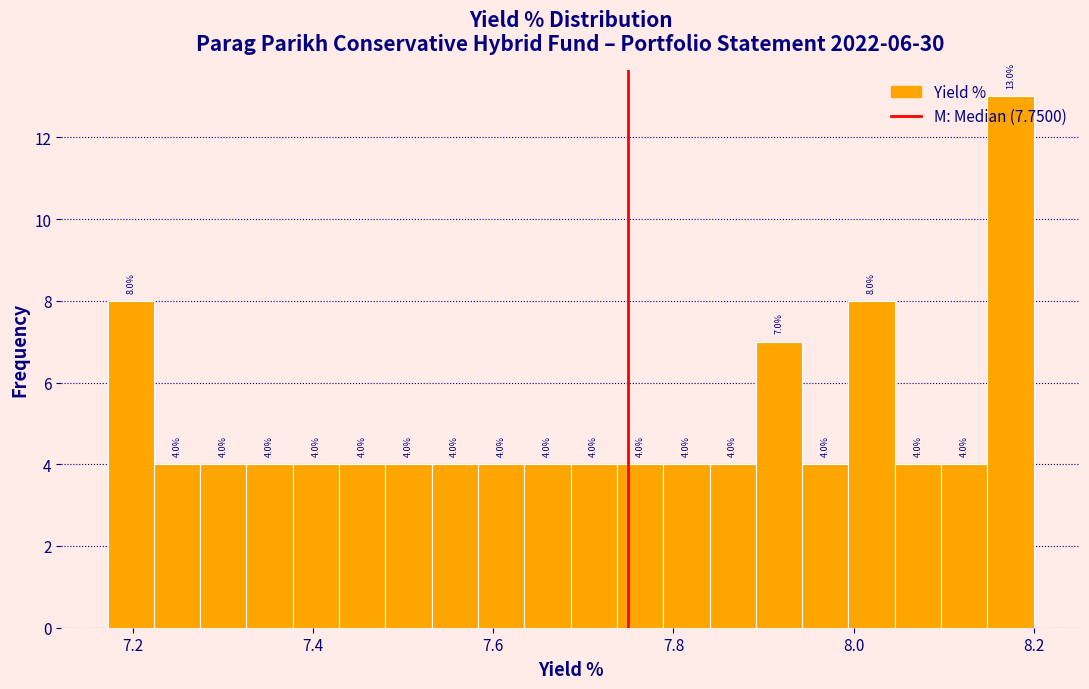

Around what value on the x-axis is the tallest bar? Give the approximate position of its centre, as read against the axis.

8.18